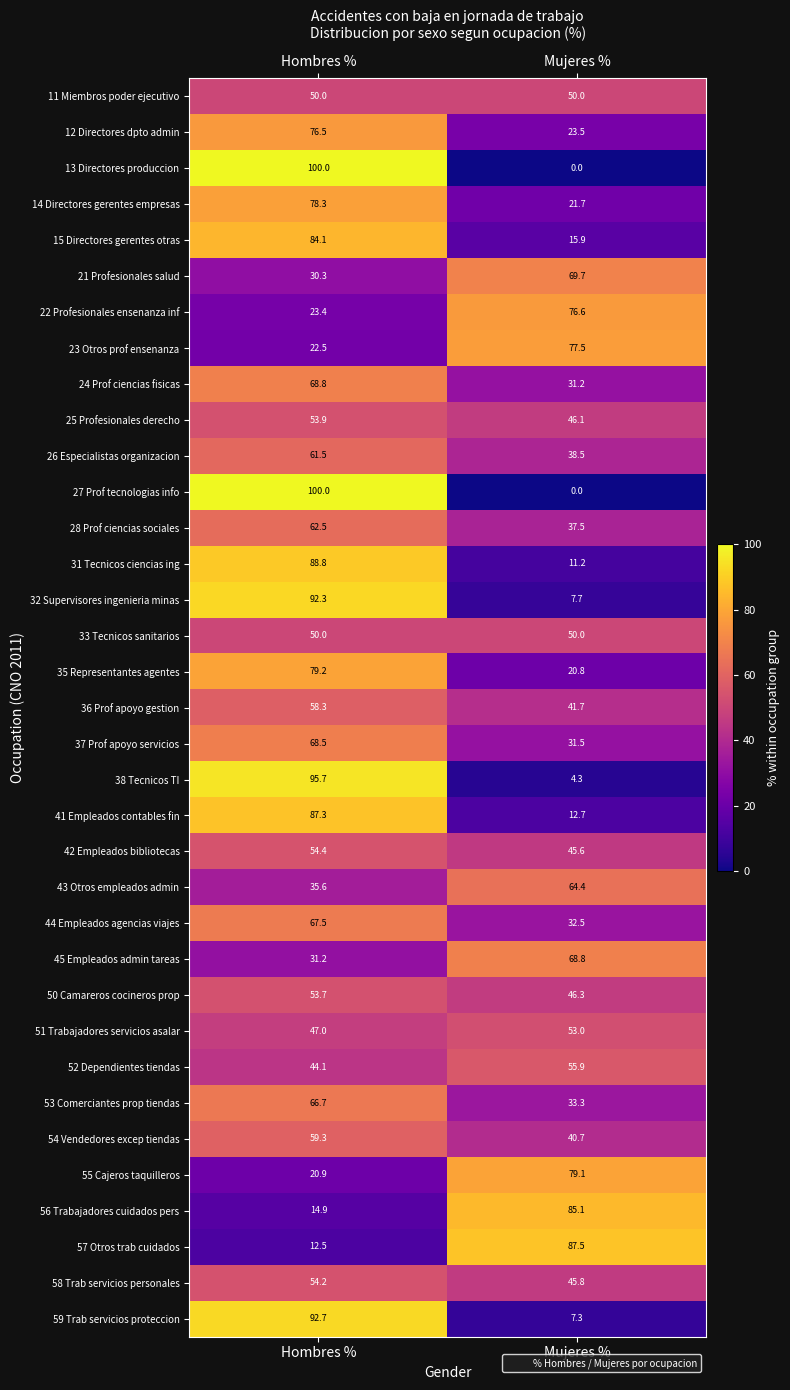

How many data points in 59 Trab servicios proteccion are less than 92?

1